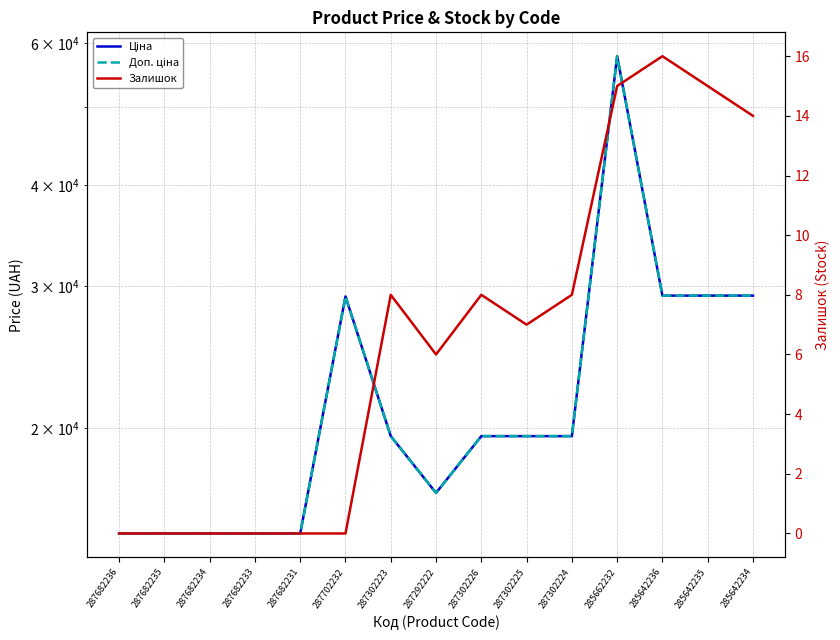

What is the label of the 4th point from the left?

287682233